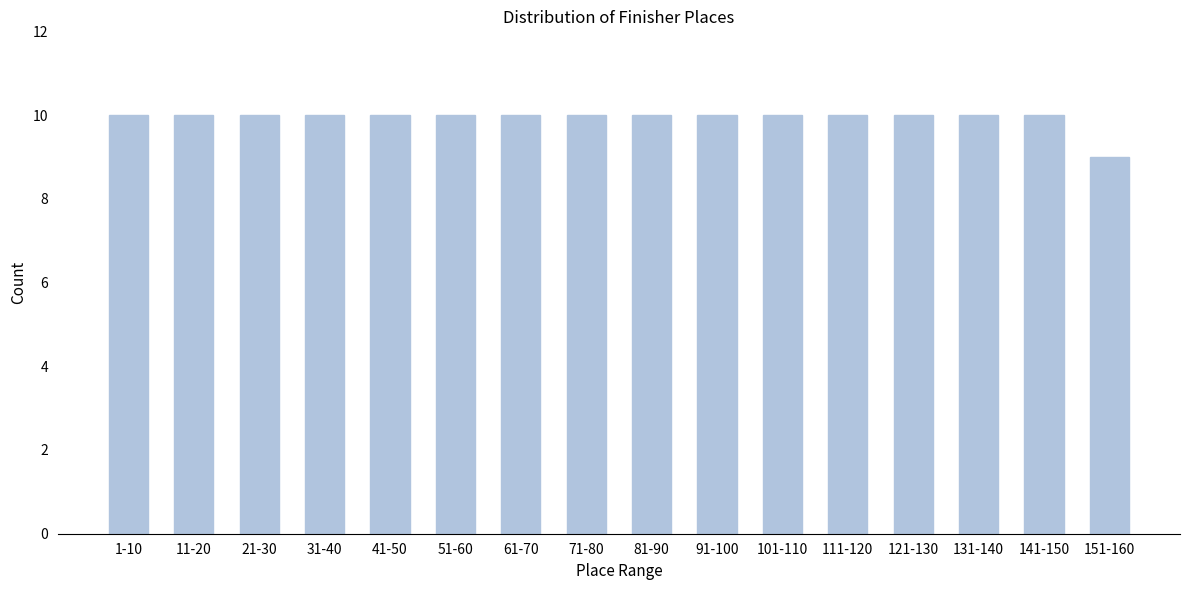

Reading left to right, list all the values displayed in this chart.

10	10	10	10	10	10	10	10	10	10	10	10	10	10	10	9